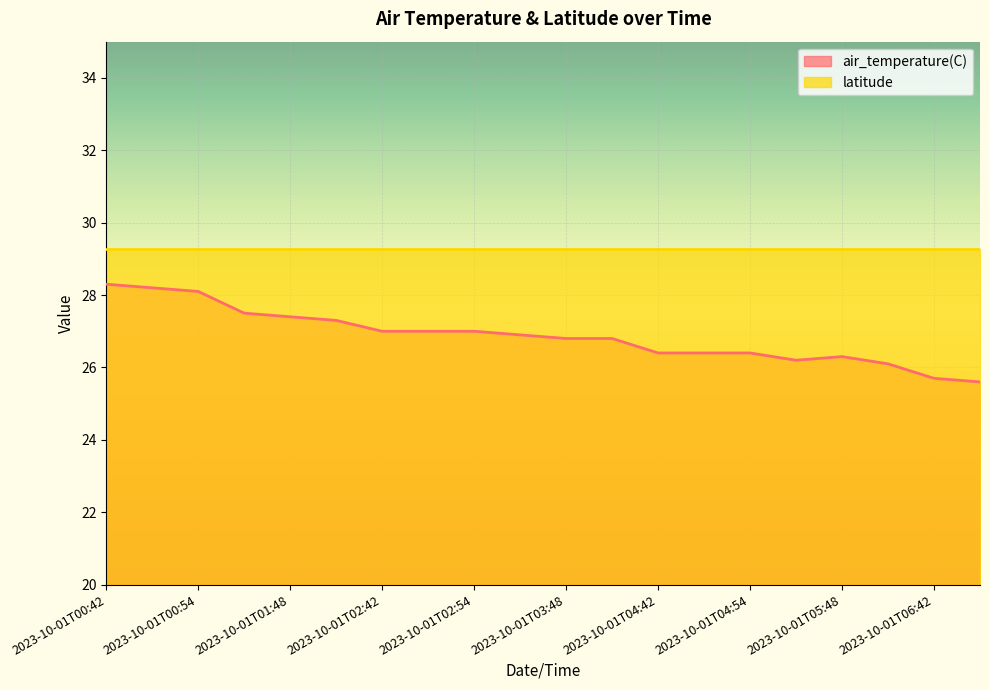

Rank the categories by value from lowest to highest.

2023-10-01T06:48, 2023-10-01T06:42, 2023-10-01T05:54, 2023-10-01T05:42, 2023-10-01T05:48, 2023-10-01T04:42, 2023-10-01T04:48, 2023-10-01T04:54, 2023-10-01T03:48, 2023-10-01T03:54, 2023-10-01T03:42, 2023-10-01T02:42, 2023-10-01T02:48, 2023-10-01T02:54, 2023-10-01T01:54, 2023-10-01T01:48, 2023-10-01T01:42, 2023-10-01T00:54, 2023-10-01T00:48, 2023-10-01T00:42